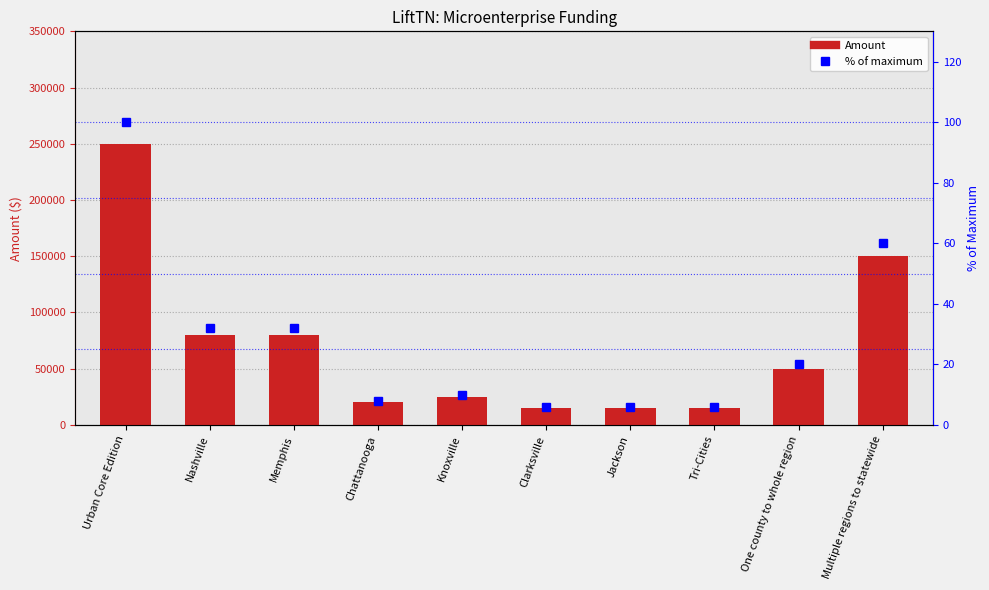

List the labels in order of Amount value, smallest first.

Clarksville, Jackson, Tri-Cities, Chattanooga, Knoxville, One county to whole region, Nashville, Memphis, Multiple regions to statewide, Urban Core Edition